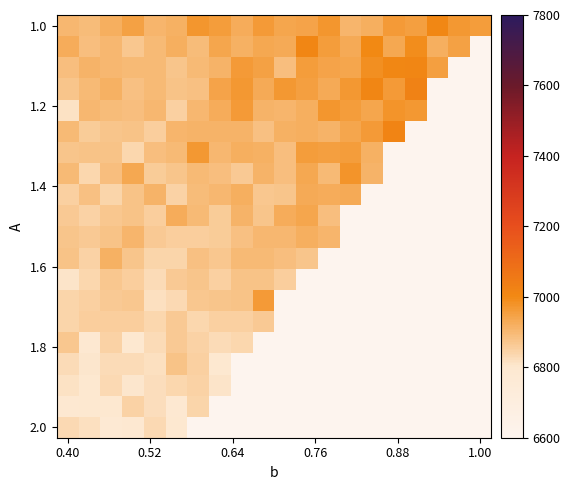

How many values in the 1.0 series are below 6951?

10